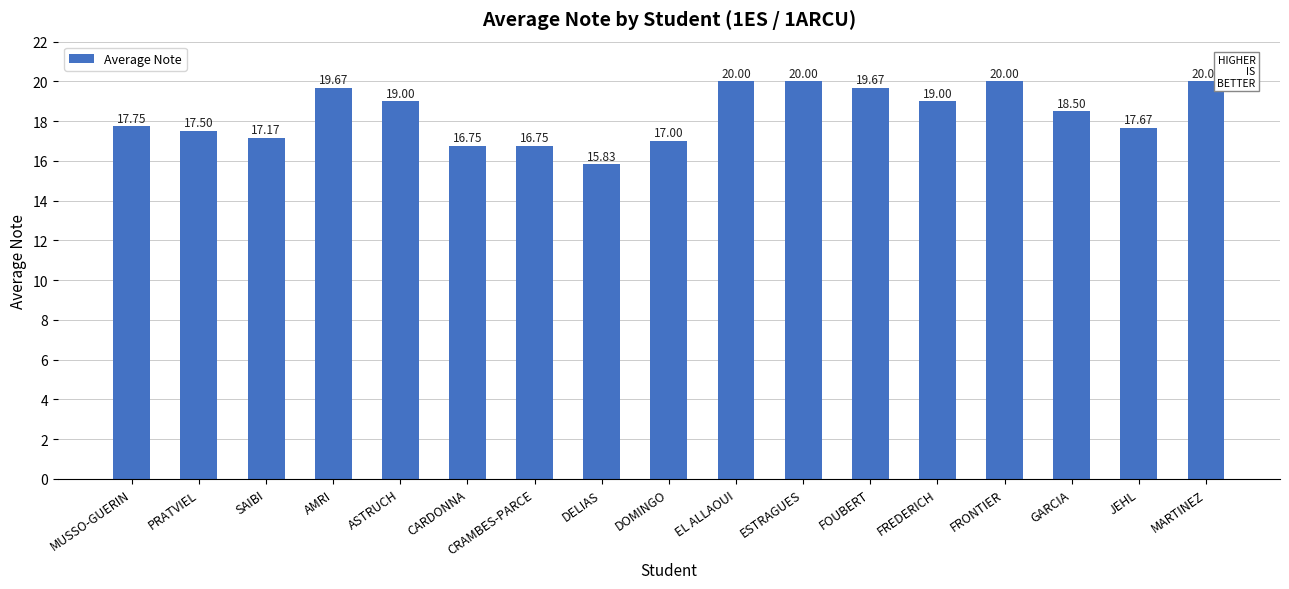

What is the difference between the values at AMRI and ESTRAGUES?

0.3